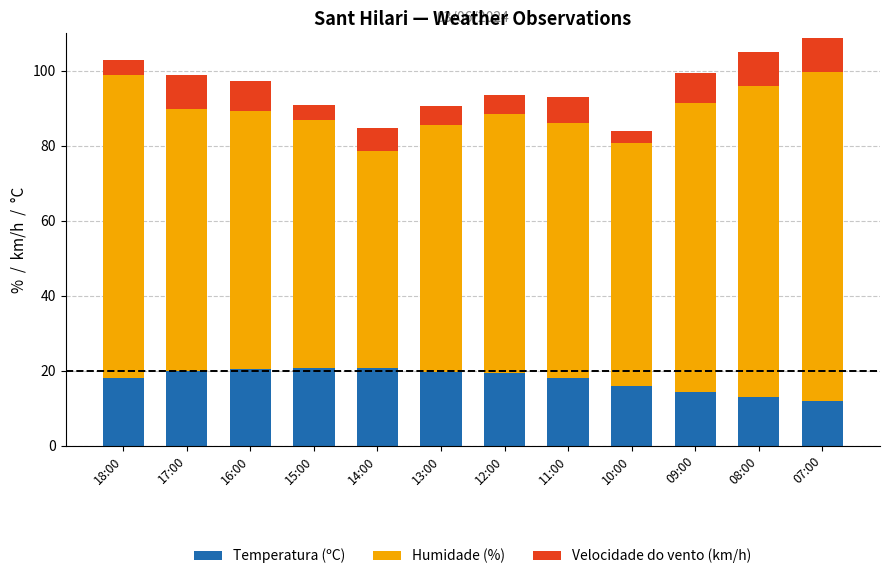

Is it true that Temperatura (ºC) equals 19.4 at 12:00?

True